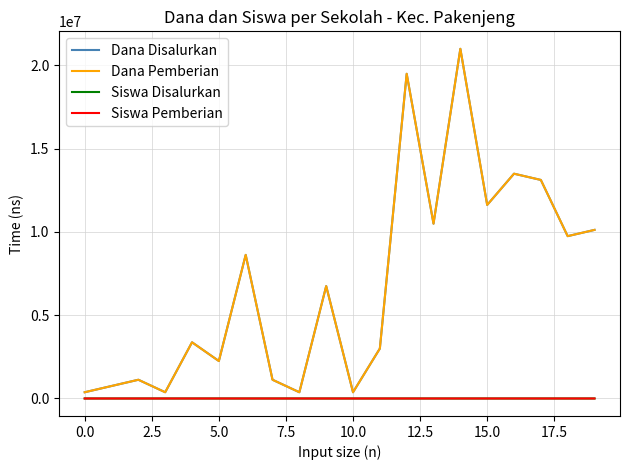

How many lines are shown in the chart?

4